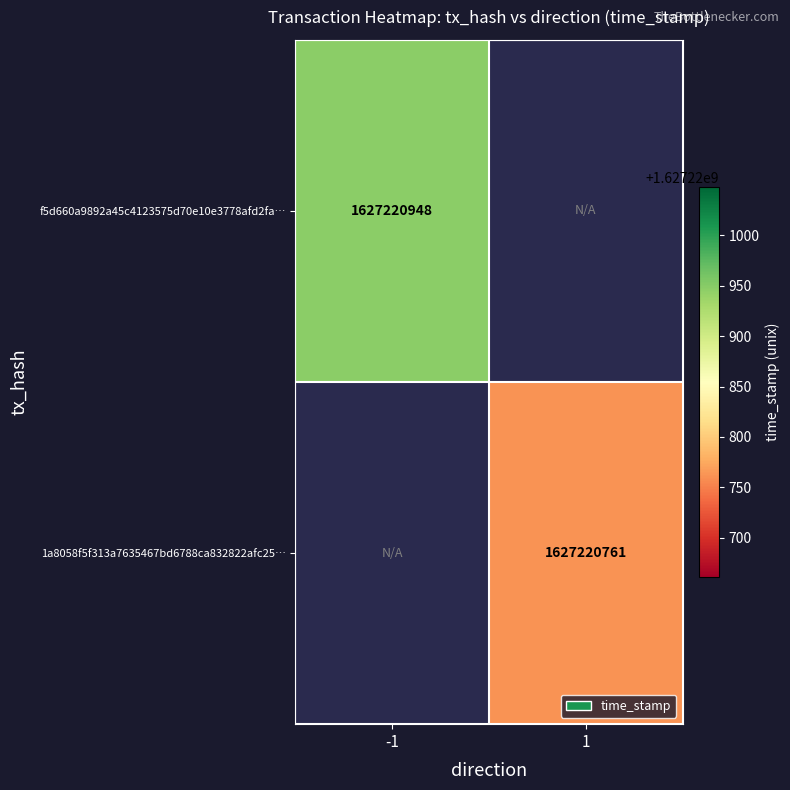

Between 1 and 0, which is larger?

1